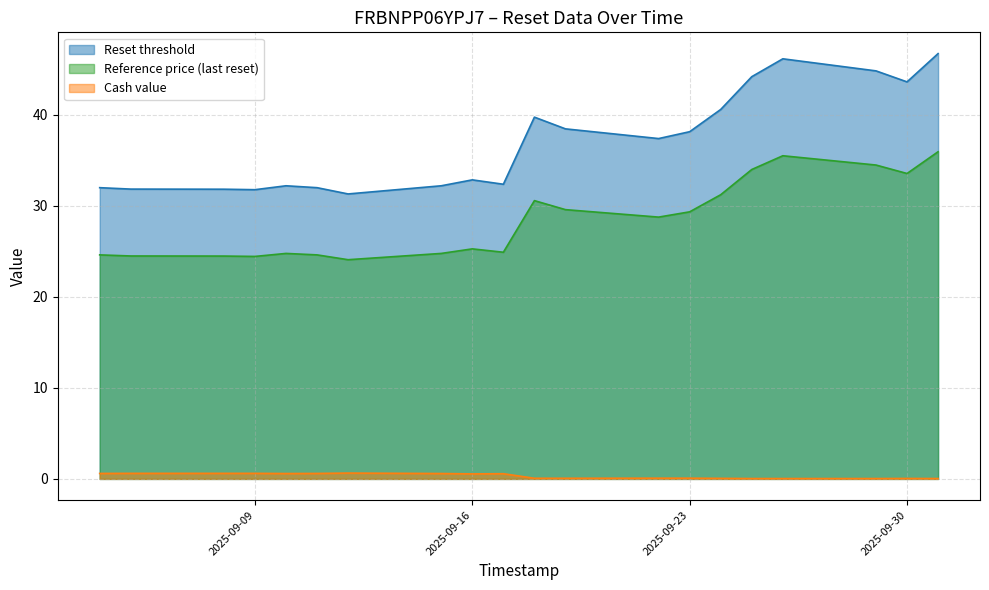

At 2025-09-10, list the series in order from largest to smallest.

Reset threshold, Reference price (last reset), Cash value